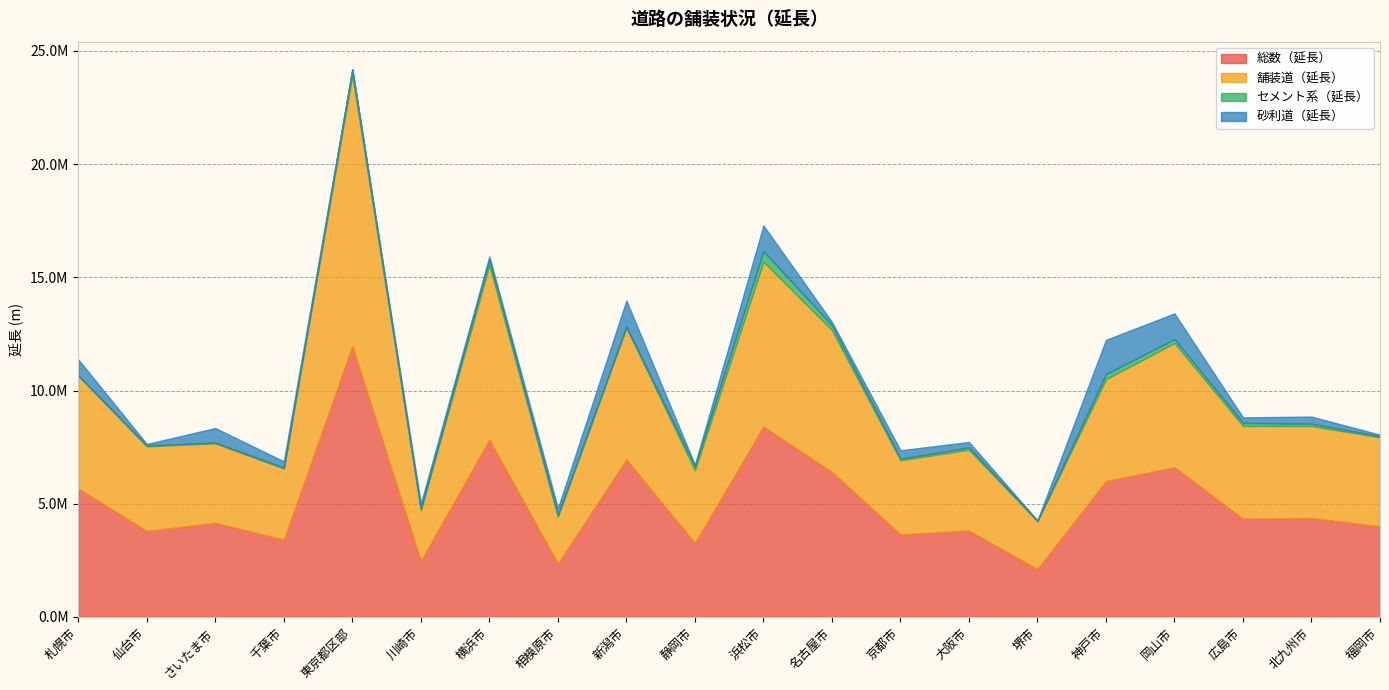

At which category is the sum across all series the highest?

東京都区部